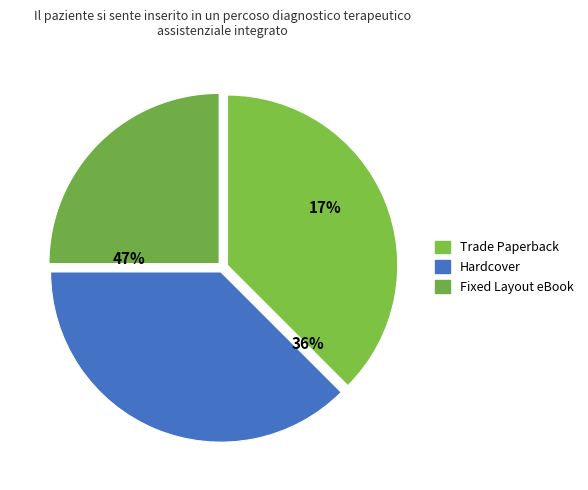

Which slice is the largest?

Trade Paperback